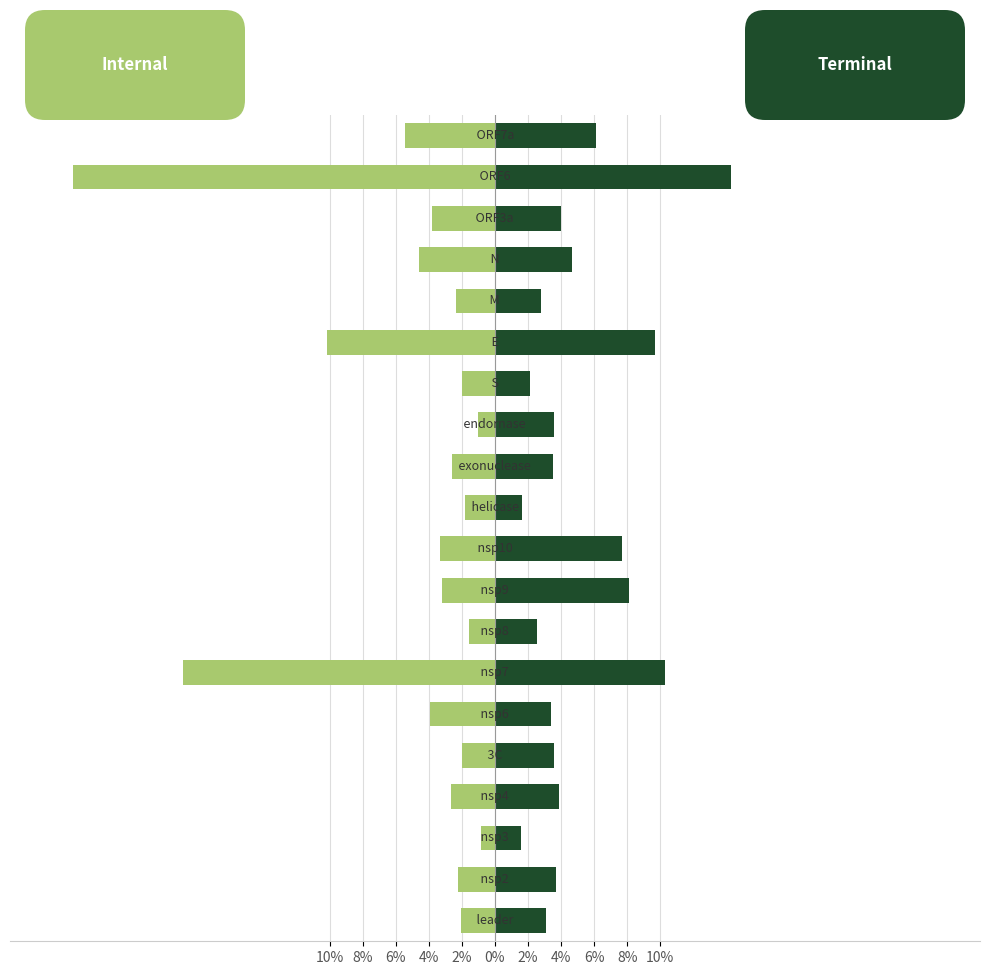

Is the value of tree_len_internal at 18 greater than the value of tree_len_terminal at 17?

No